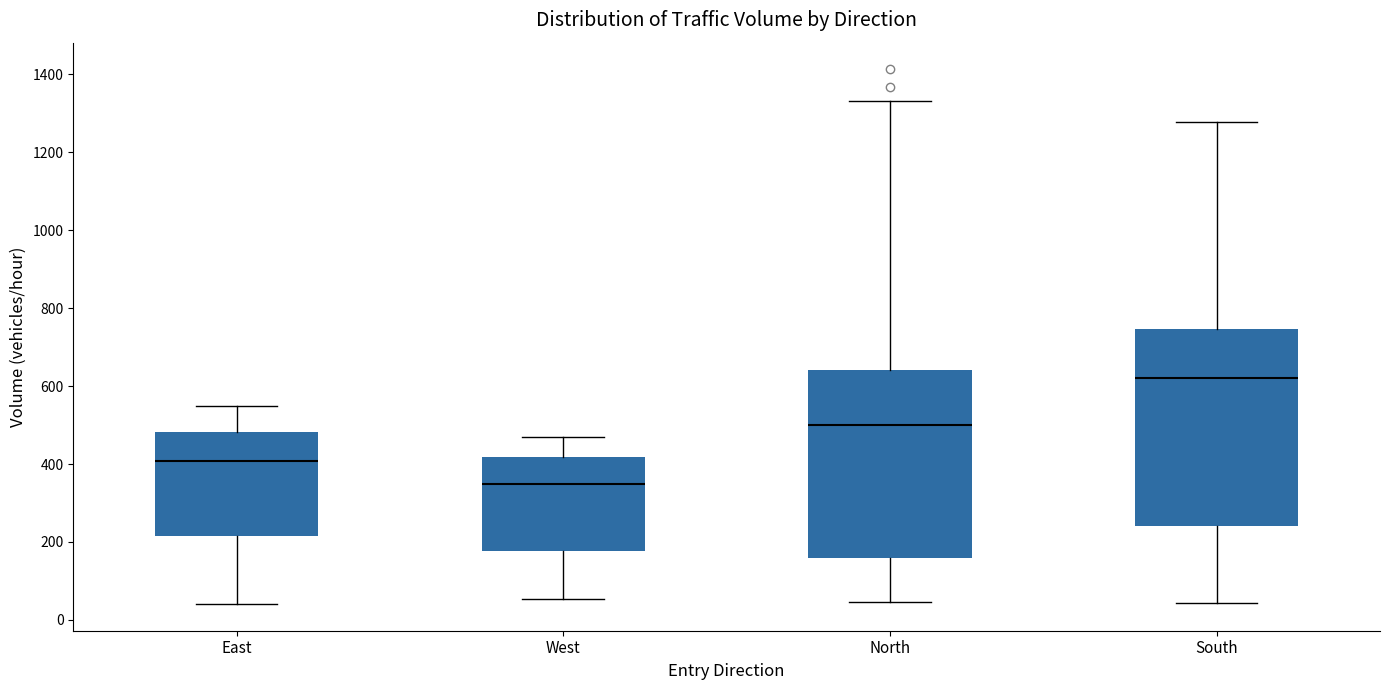

Which box is the tallest, from its lower edge to its upper edge?

South